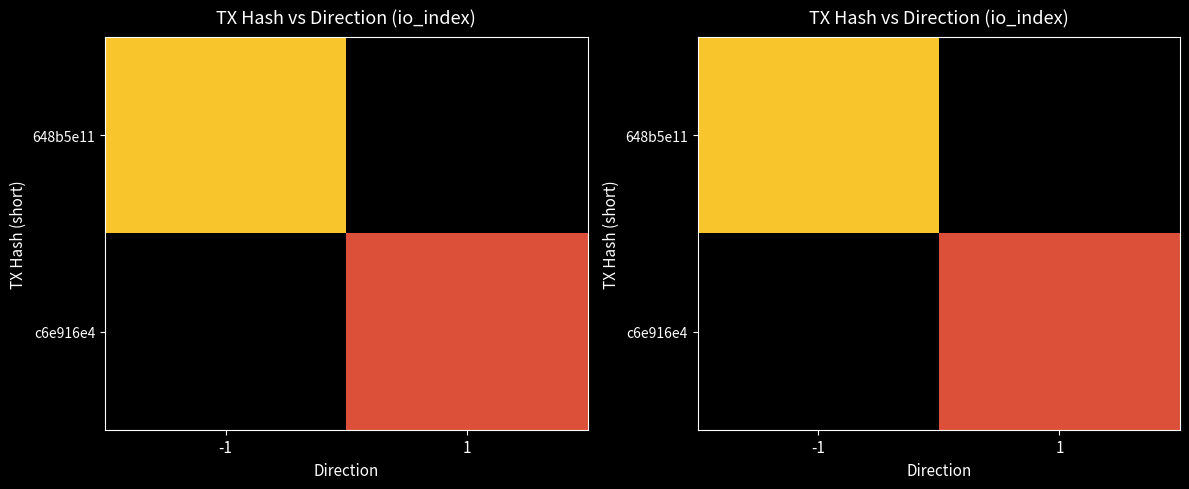

True or false: 648b5e11 has a value of 20.3 at -1.

False